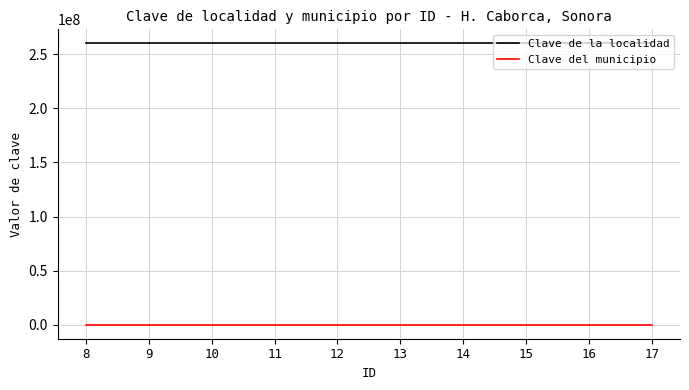

List the series in order of their peak value, highest first.

Clave de la localidad, Clave del municipio